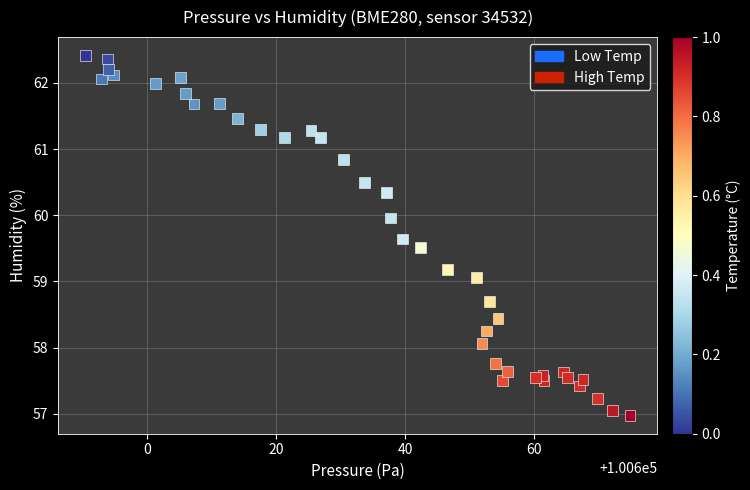

What Y value in the scatter plot is closest to 59?

59.1